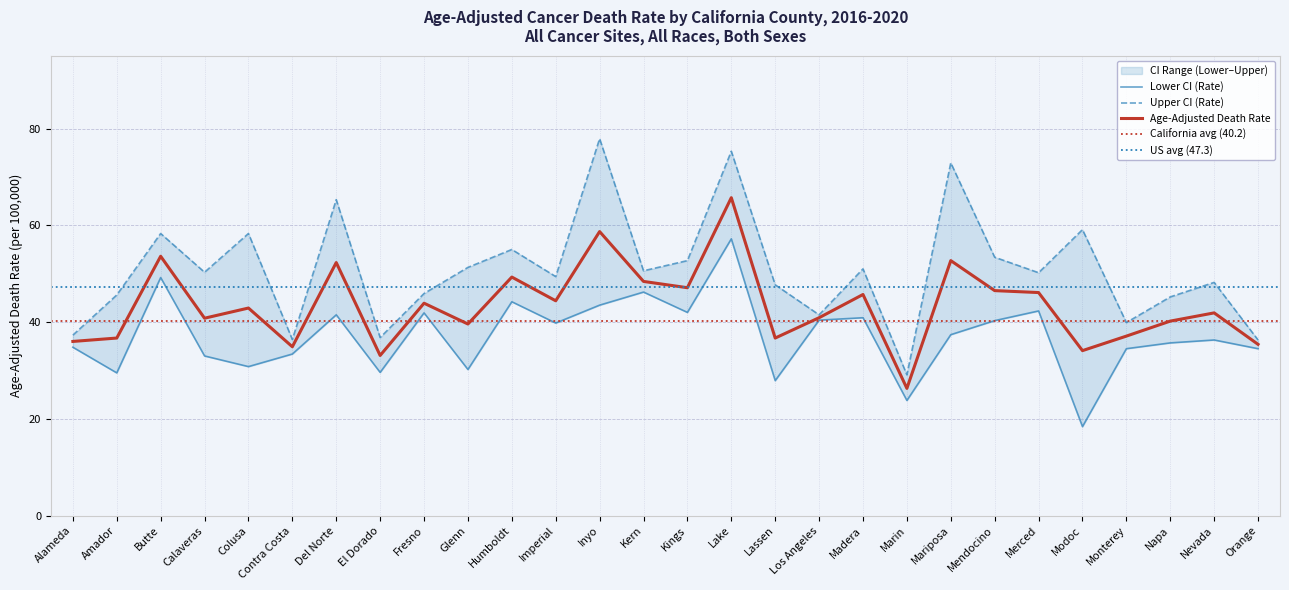

Is it true that Upper CI (Rate) equals 47.7 at Lassen?

True